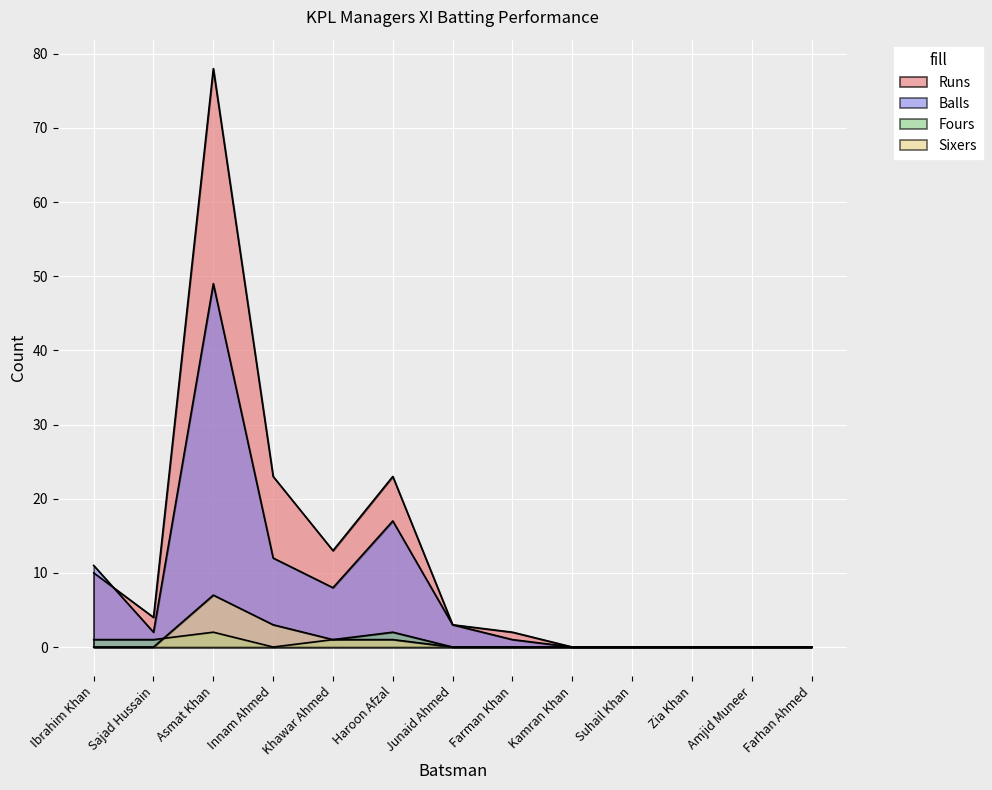

How many lines are shown in the chart?

4